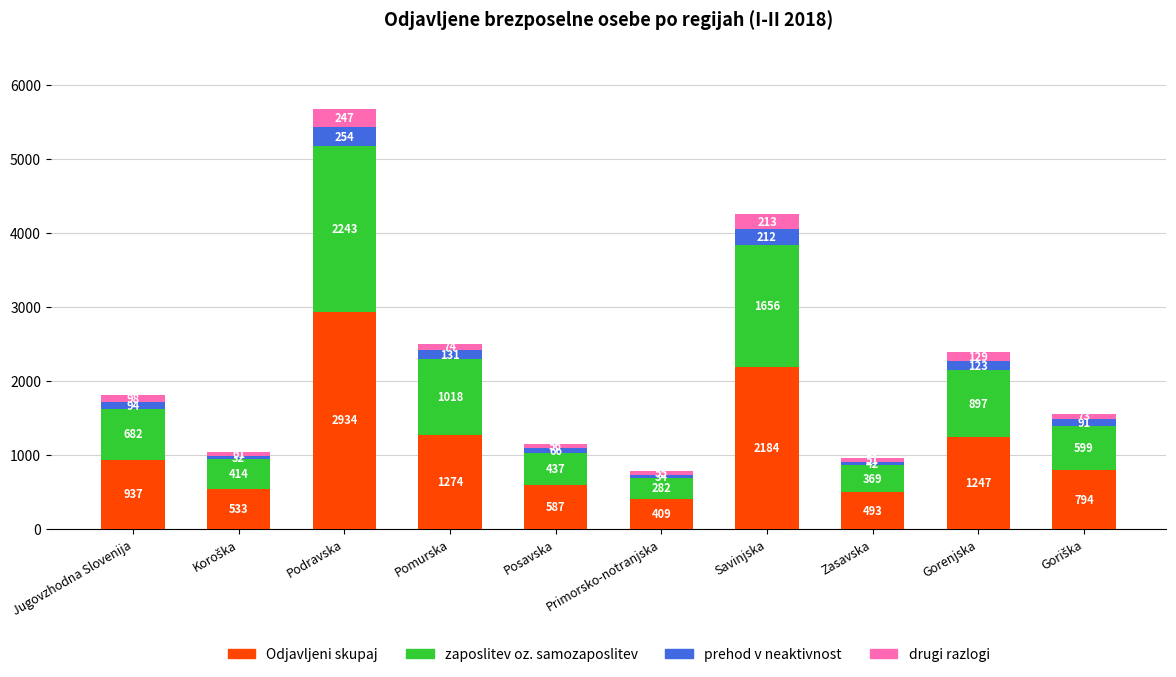

What is the difference between the maximum and second lowest values in the Odjavljeni skupaj series?

2441